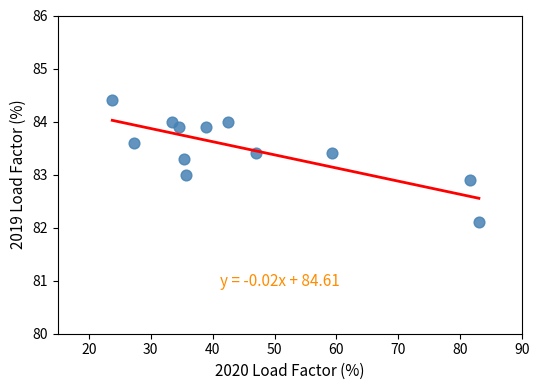

What is the range of Y values (max minus min)?

2.3